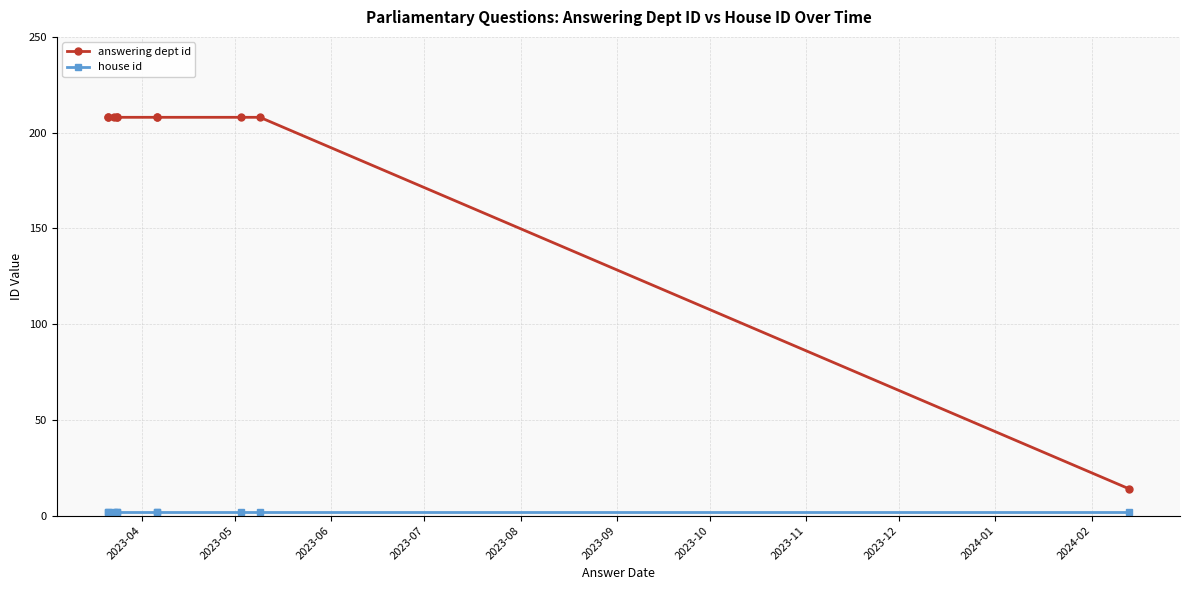

Which category has the highest value in the answering dept id series?

2023-04